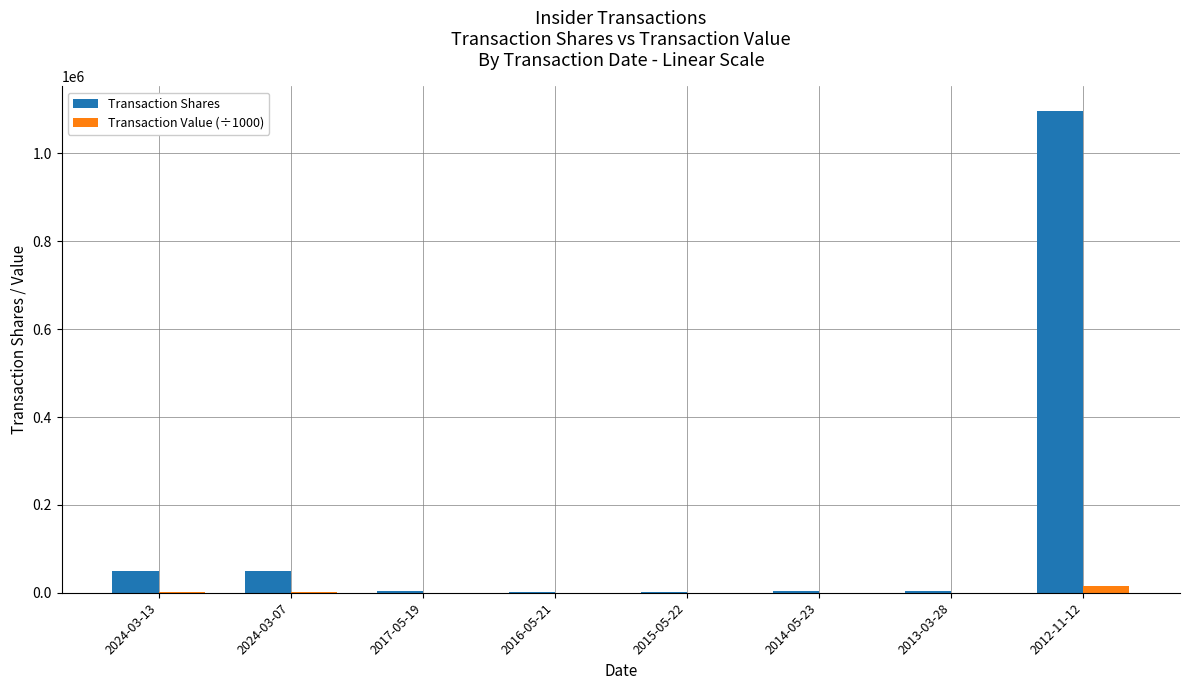

What is the difference between the Transaction Shares values at 2013-03-28 and 2024-03-13?

46385.0